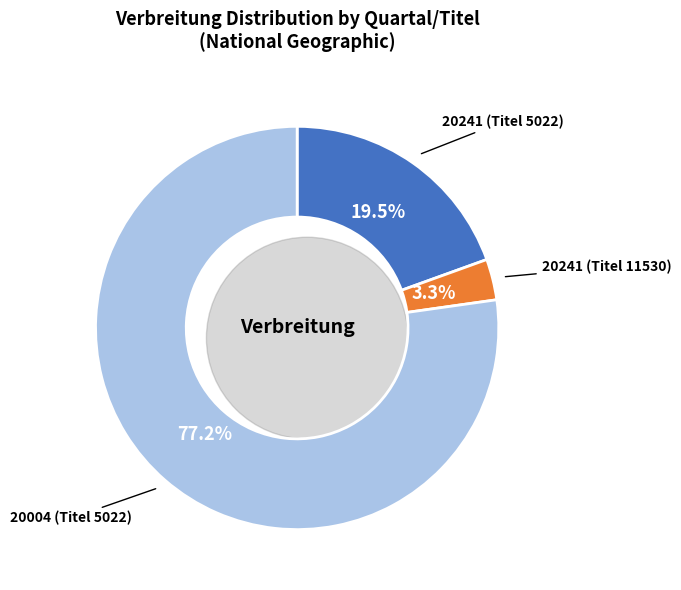

What is the change in value from 20241 (Titel 11530) to 20004 (Titel 5022)?

+283693